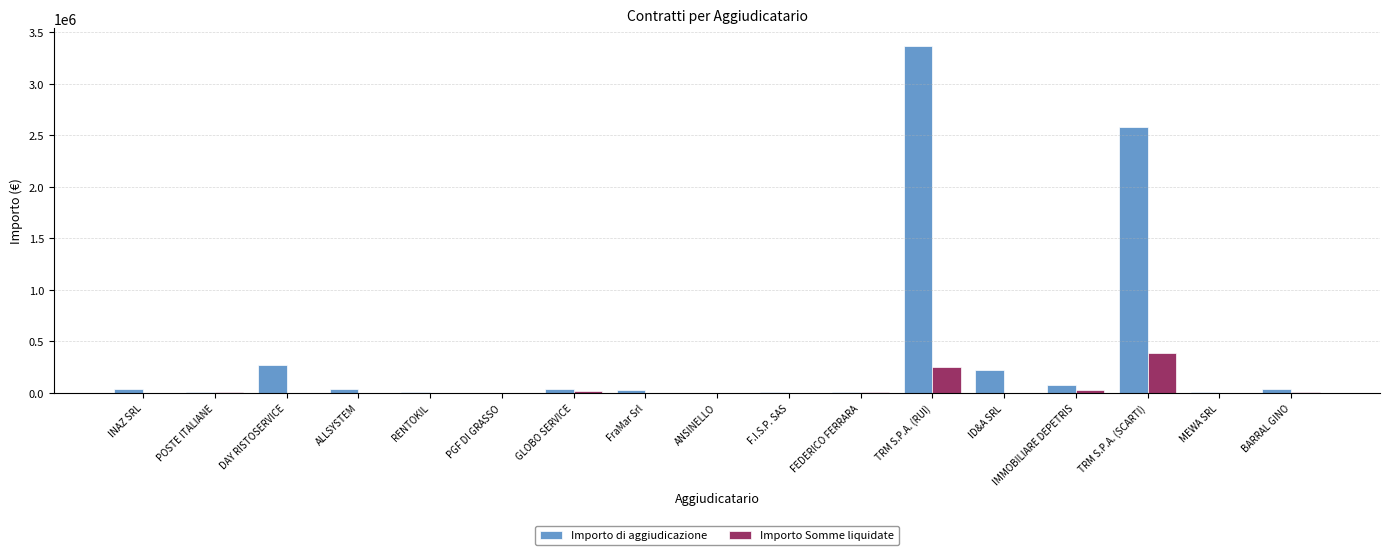

What is the difference between the Importo di aggiudicazione values at F.I.S.P. SAS and BARRAL GINO?

27912